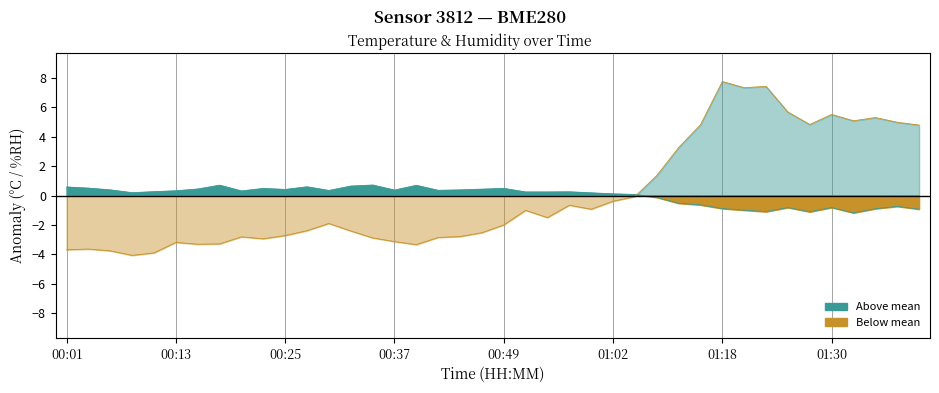

Reading left to right, list all the values displayed in this chart.

temperature anomaly: 0.6	0.5	0.4	0.2	0.3	0.3	0.4	0.7	0.3	0.5	0.4	0.6	0.3	0.6	0.7	0.4	0.7	0.4	0.4	0.4	0.5	0.2	0.2	0.3	0.2	0.1	0.1	-0.1	-0.5	-0.6	-0.9	-1.0	-1.1	-0.8	-1.1	-0.8	-1.2	-0.9	-0.7	-0.9
humidity anomaly: -3.7	-3.6	-3.8	-4.1	-3.9	-3.2	-3.3	-3.3	-2.8	-2.9	-2.7	-2.4	-1.9	-2.4	-2.9	-3.1	-3.3	-2.8	-2.8	-2.5	-2.0	-1.0	-1.5	-0.7	-0.9	-0.4	-0.1	1.4	3.3	4.8	7.8	7.3	7.4	5.7	4.8	5.5	5.1	5.3	5.0	4.8